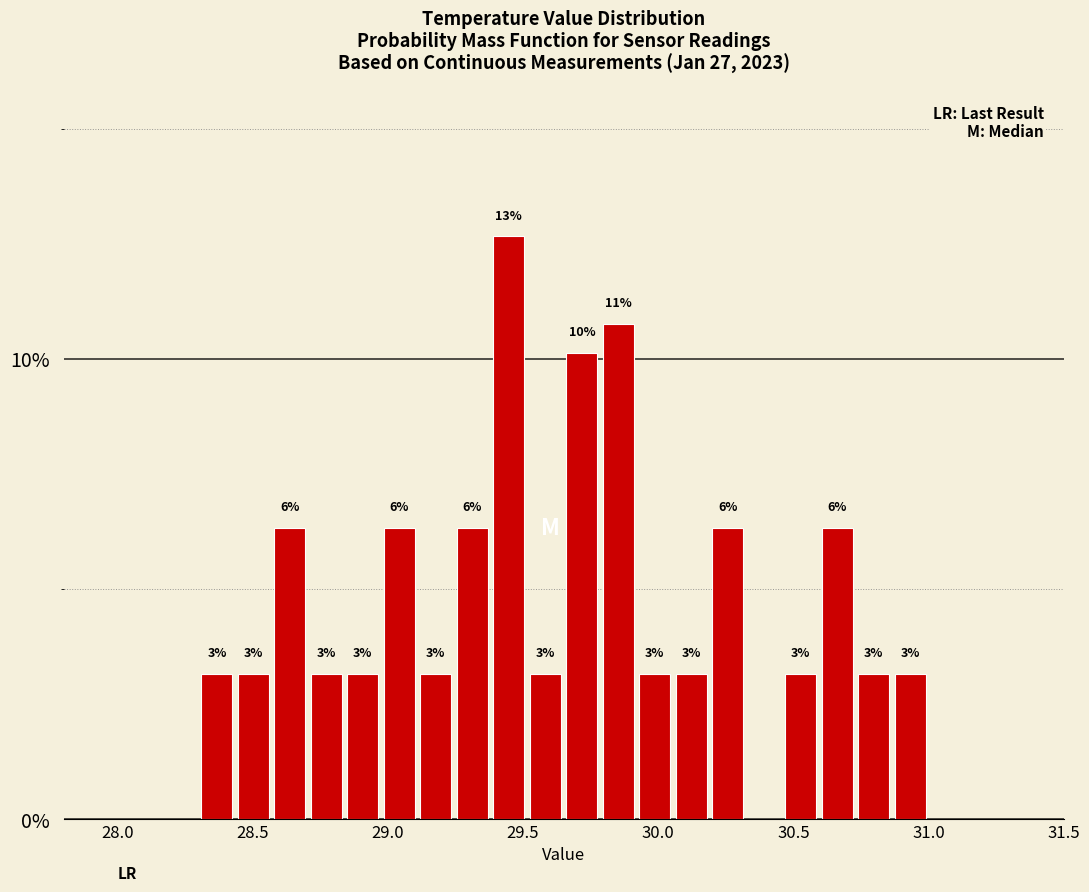

Around what value on the x-axis is the tallest bar? Give the approximate position of its centre, as read against the axis.

29.45